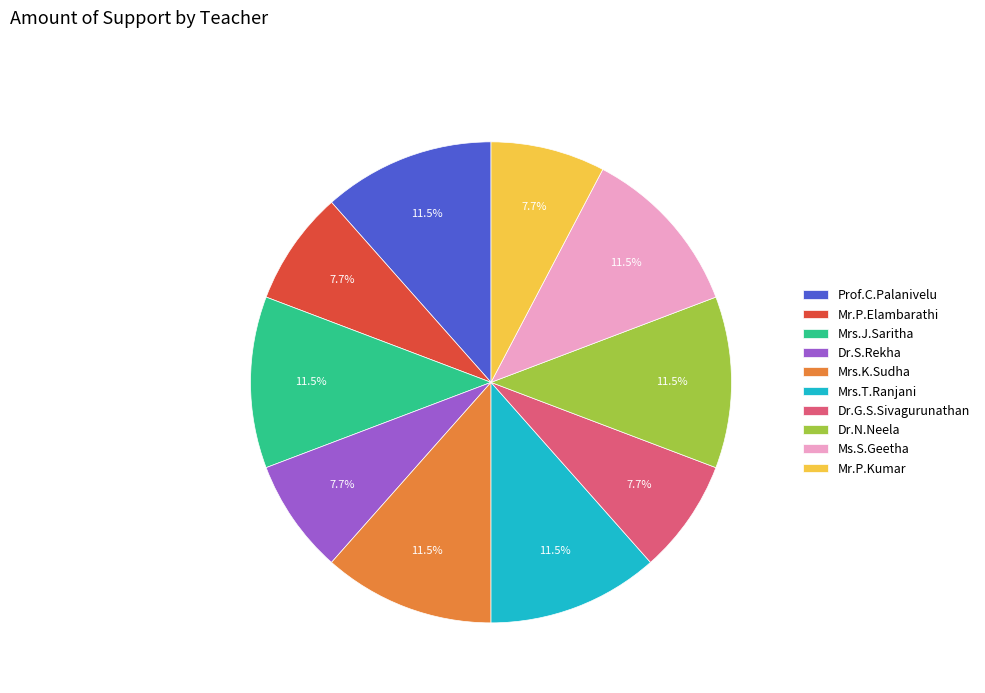

What portion of the pie excludes Dr.S.Rekha?

92.3%